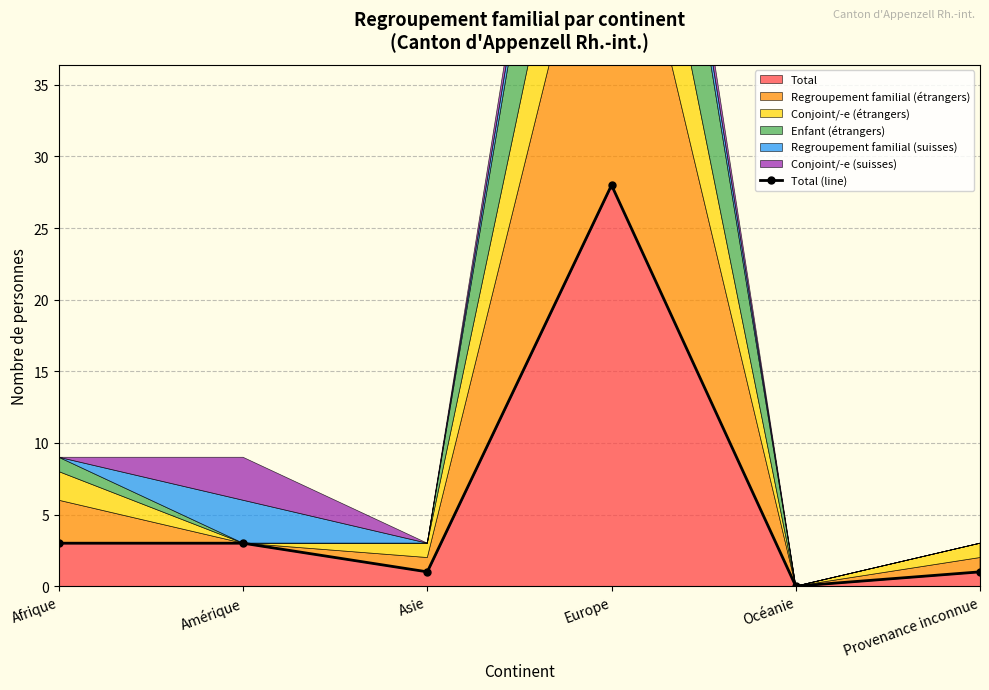

What is the sum of the values at Océanie and Afrique?

3